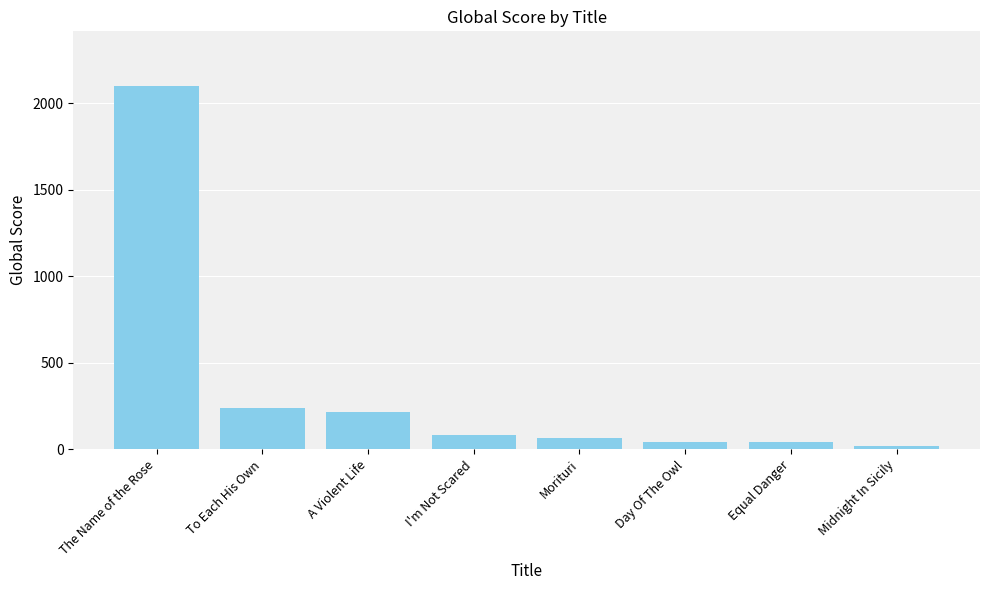

What is the approximate value at Equal Danger?

45